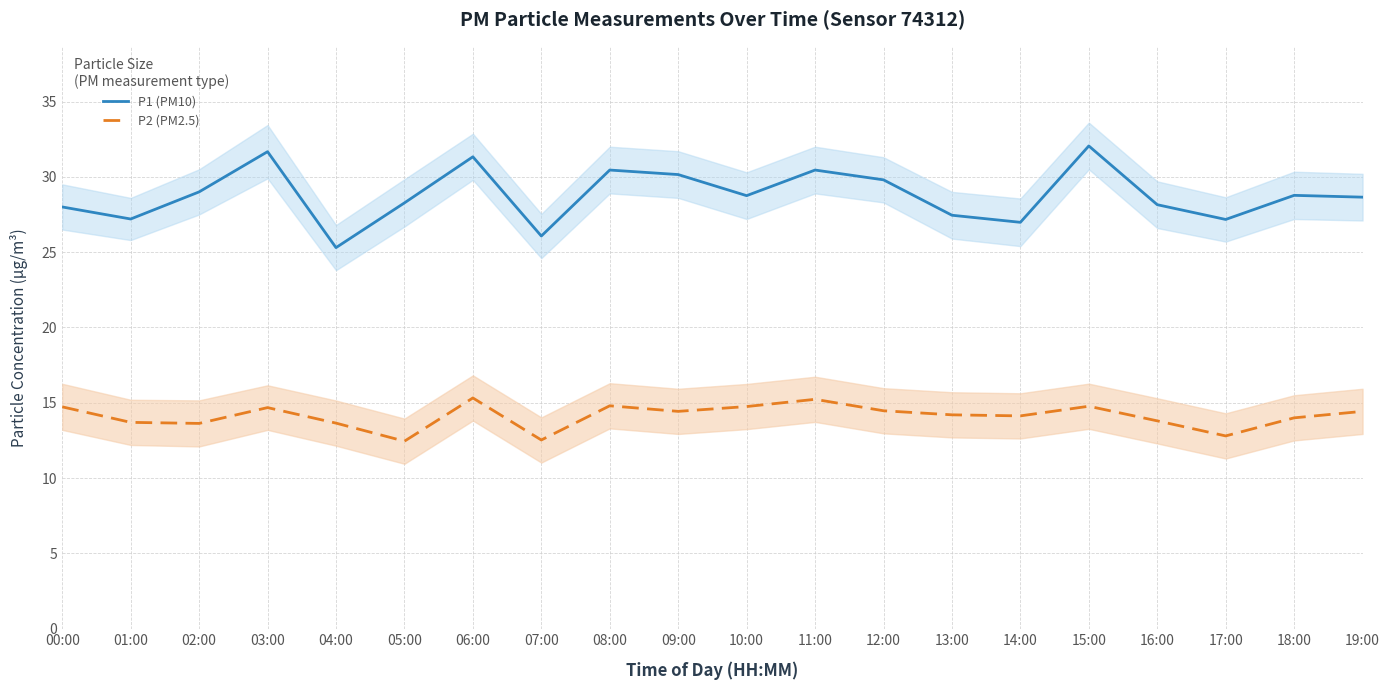

Reading left to right, extract all data points from this chart.

P1 (PM10): 00:00=28.0	01:00=27.2	02:00=29.0	03:00=31.7	04:00=25.3	05:00=28.3	06:00=31.3	07:00=26.1	08:00=30.4	09:00=30.1	10:00=28.8	11:00=30.4	12:00=29.8	13:00=27.4	14:00=27.0	15:00=32.0	16:00=28.1	17:00=27.2	18:00=28.8	19:00=28.6
P2 (PM2.5): 00:00=14.7	01:00=13.7	02:00=13.6	03:00=14.7	04:00=13.7	05:00=12.4	06:00=15.3	07:00=12.5	08:00=14.8	09:00=14.4	10:00=14.8	11:00=15.2	12:00=14.5	13:00=14.2	14:00=14.1	15:00=14.8	16:00=13.8	17:00=12.8	18:00=14.0	19:00=14.4